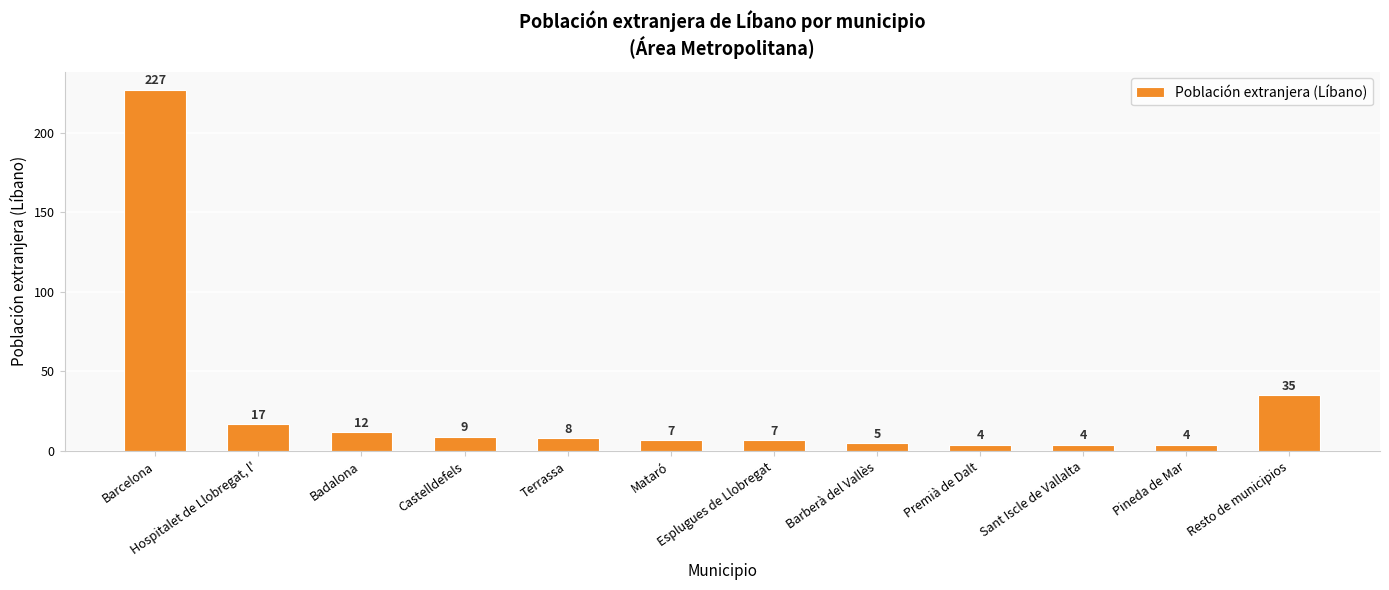

What is the sum of all values?

339